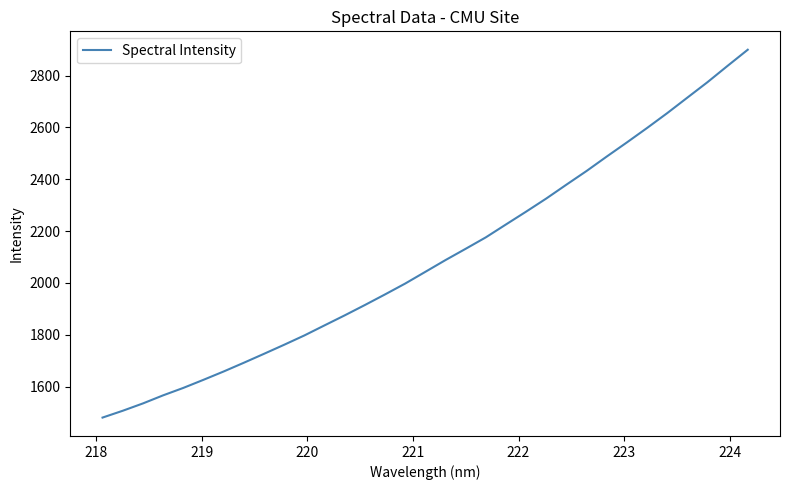

What is the greatest value displayed?

2899.8